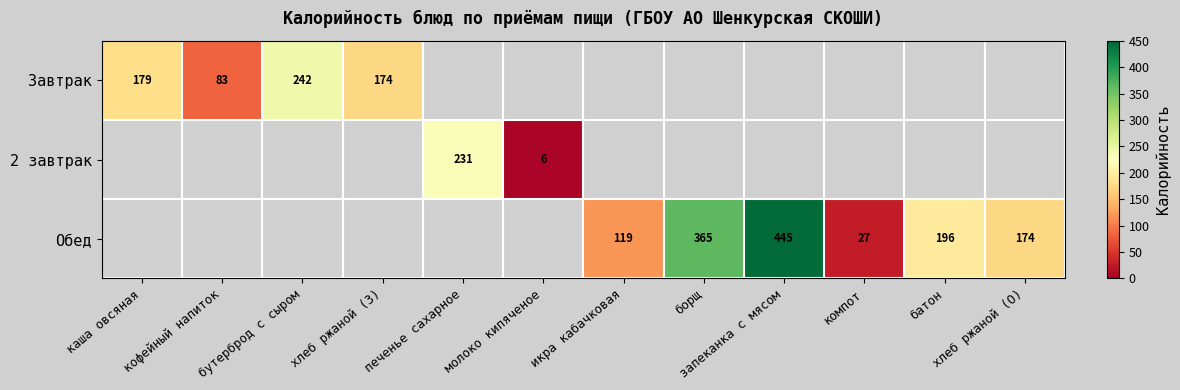

True or false: Завтрак has a value of 371.4 at бутерброд с сыром.

False